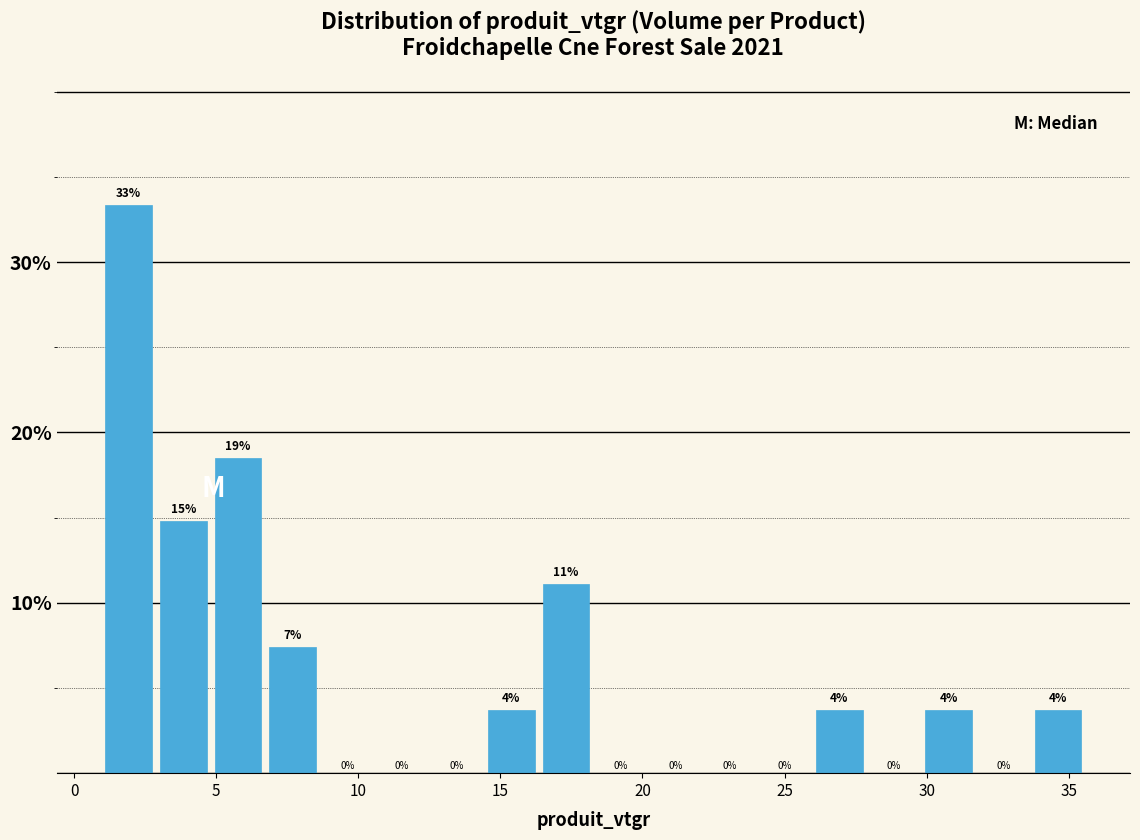

Around what value on the x-axis is the tallest bar? Give the approximate position of its centre, as read against the axis.

2.0